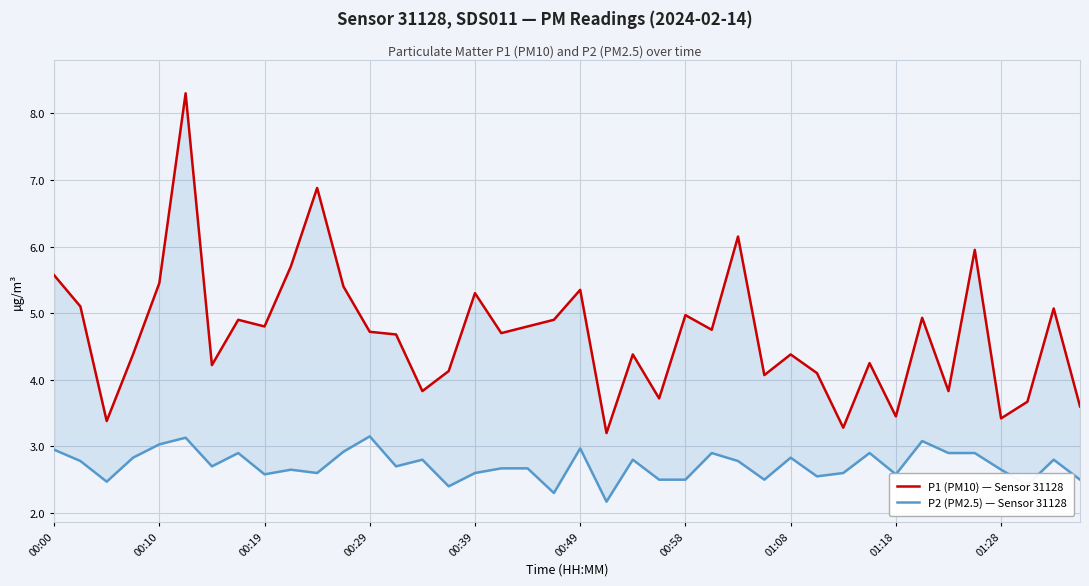

Where is P2 (PM2.5) — Sensor 31128 nearest to the value 2?

21